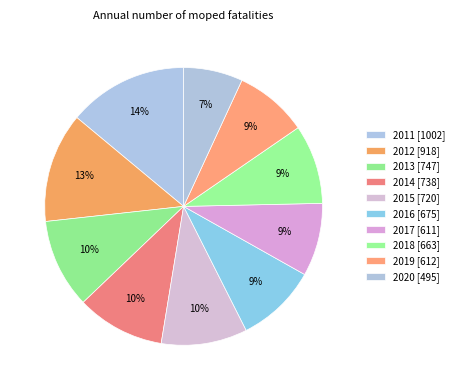

True or false: 2018 accounts for 20% of the total.

False